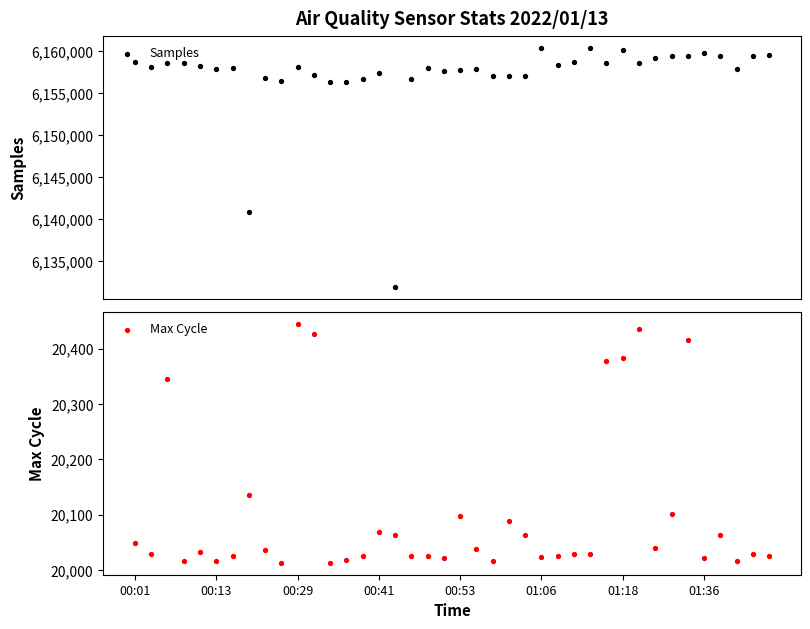

Which series contains the highest Y value?

Samples